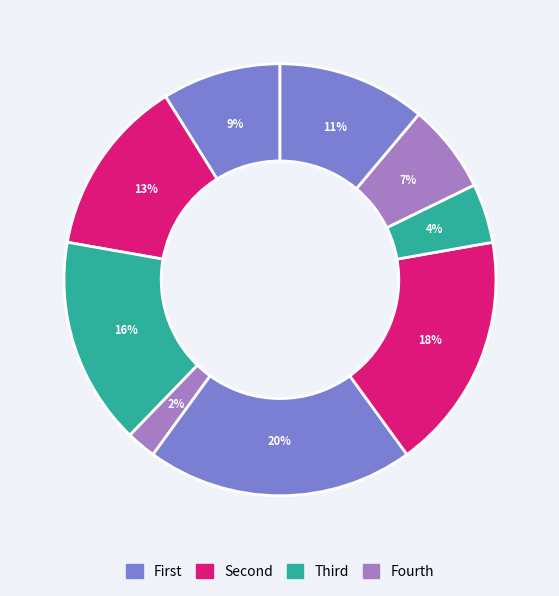

How many segments does this pie chart have?

9